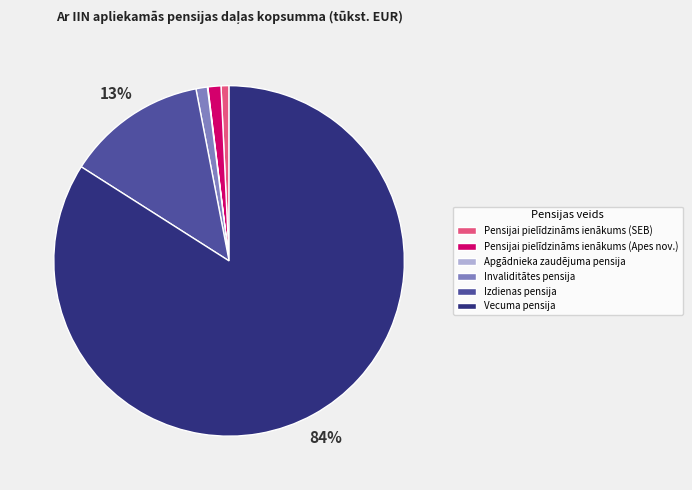

What is the largest slice in the pie chart?

Vecuma pensija